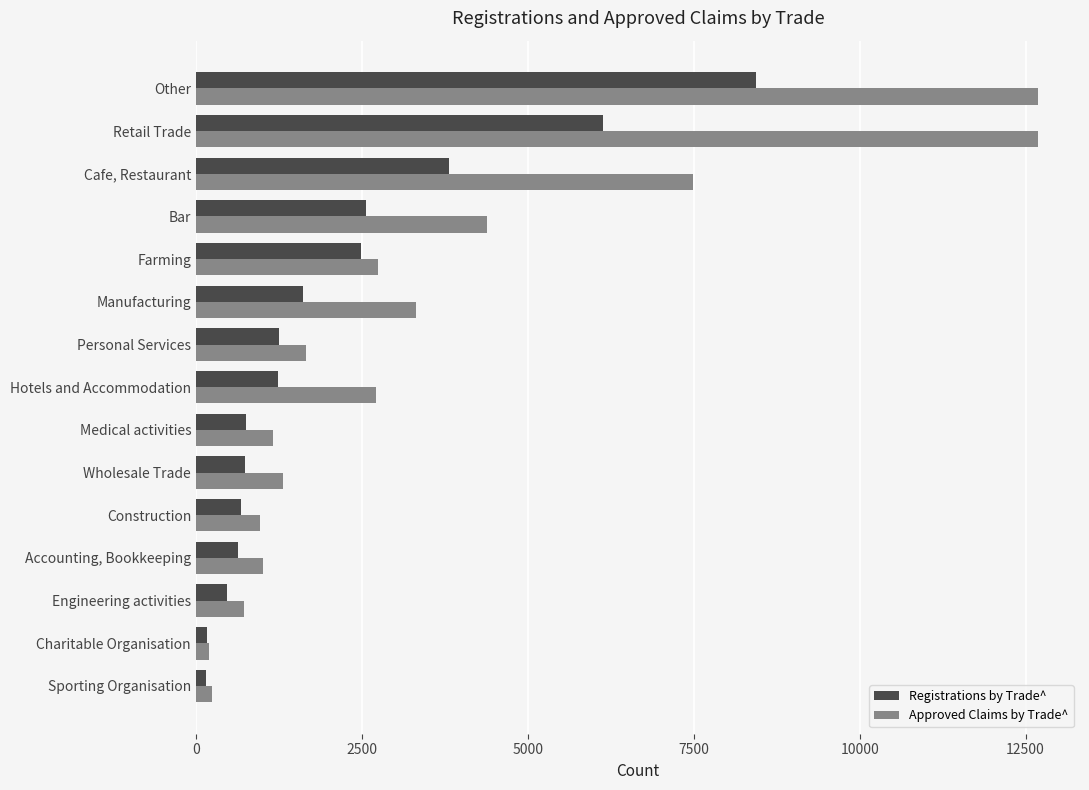

What is the difference between the highest and lowest values at Hotels and Accommodation?

1476